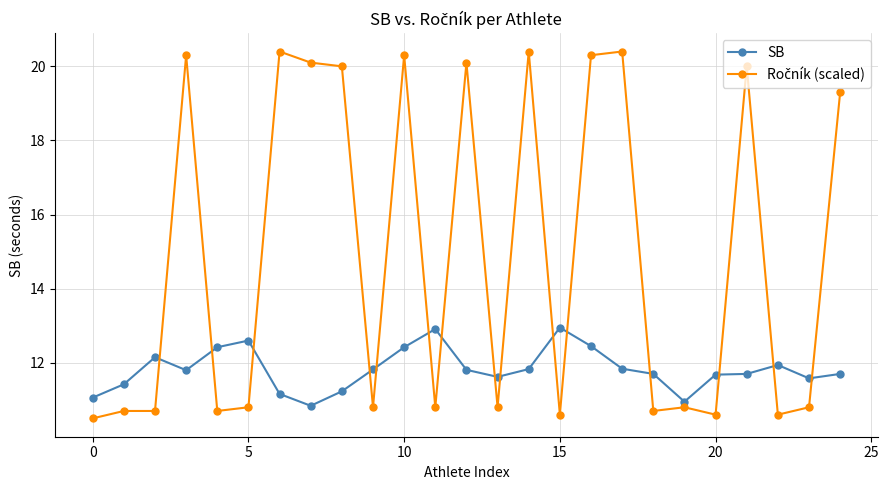

At how many categories does at least one series exceed 16?

11